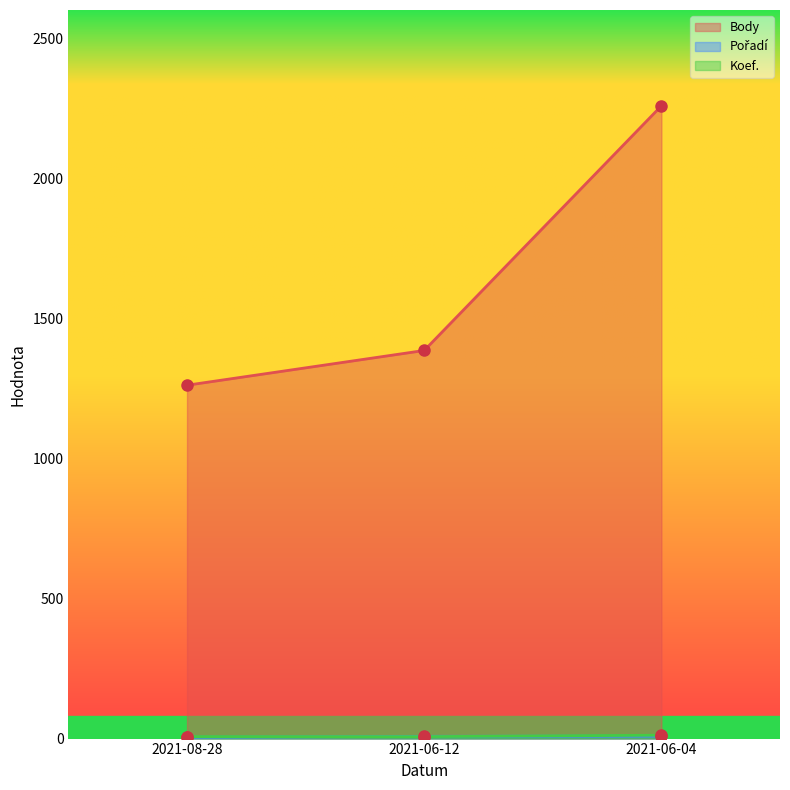

Rank the series at 2021-06-12 from highest to lowest value.

Body, Pořadí, Koef.